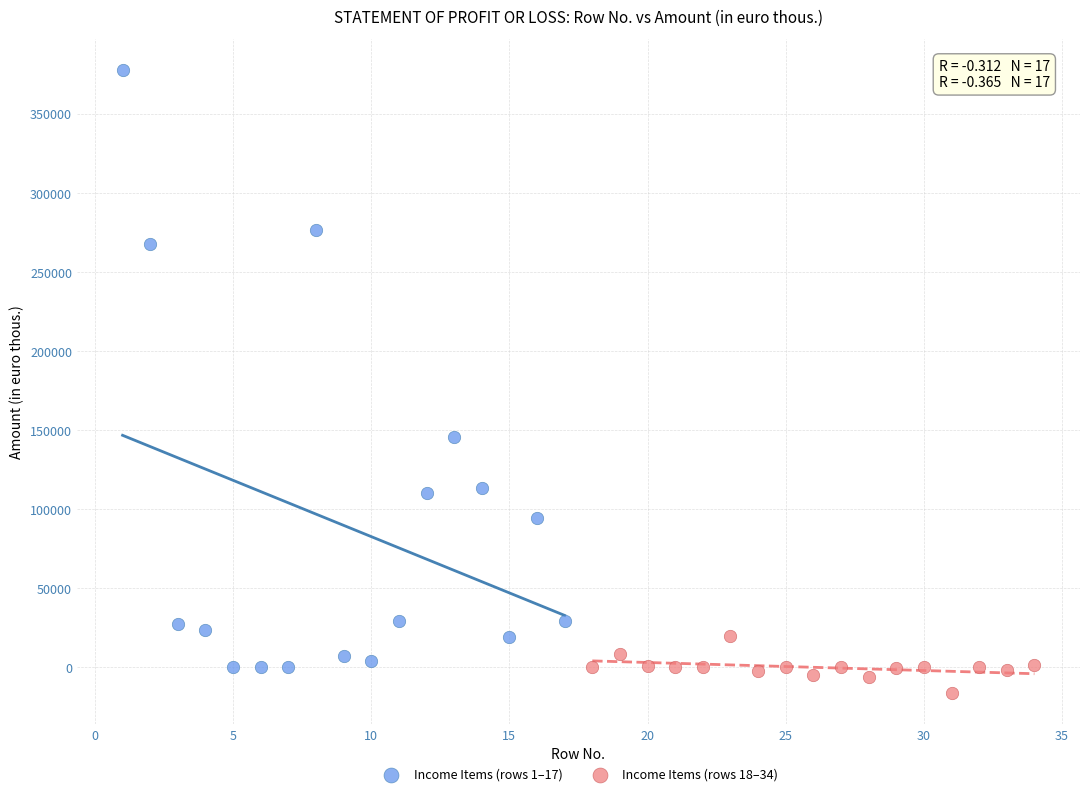

Which series has the largest Y range (max minus min)?

Income Items (rows 1–17)